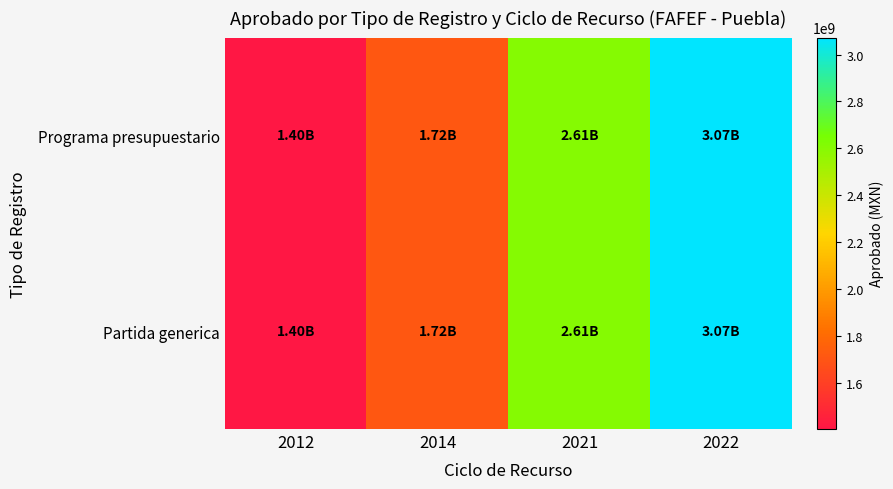

Rank the series by their maximum value, from highest to lowest.

Programa presupuestario, Partida generica